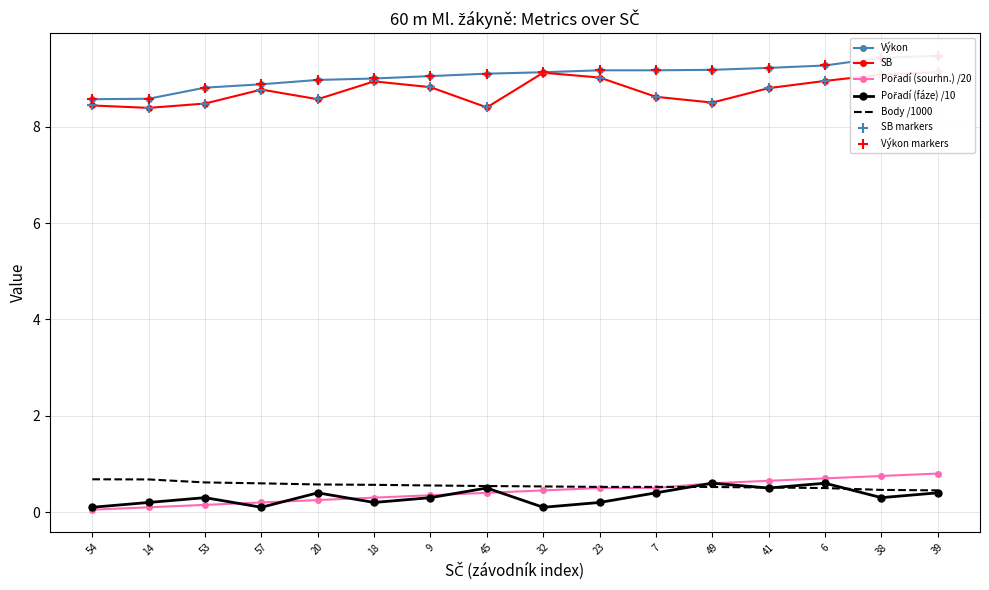

Which series reaches the minimum Y coordinate?

Pořadí (sourhn.)